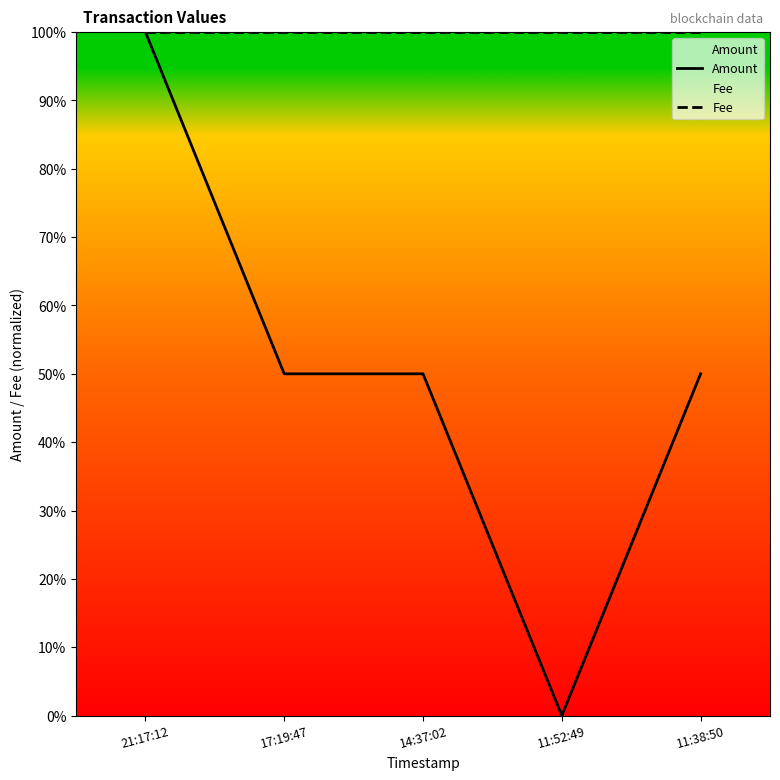

The value of Fee at 14:37:02 is 0.3. True or false?

False